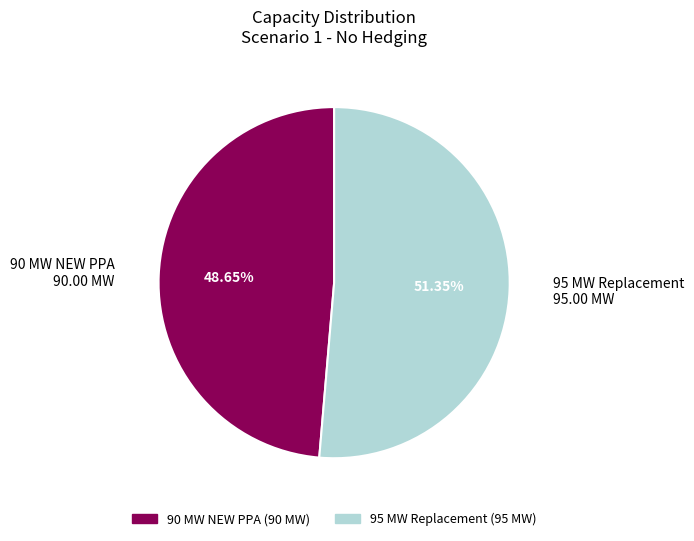

Does any single category account for the majority?

Yes